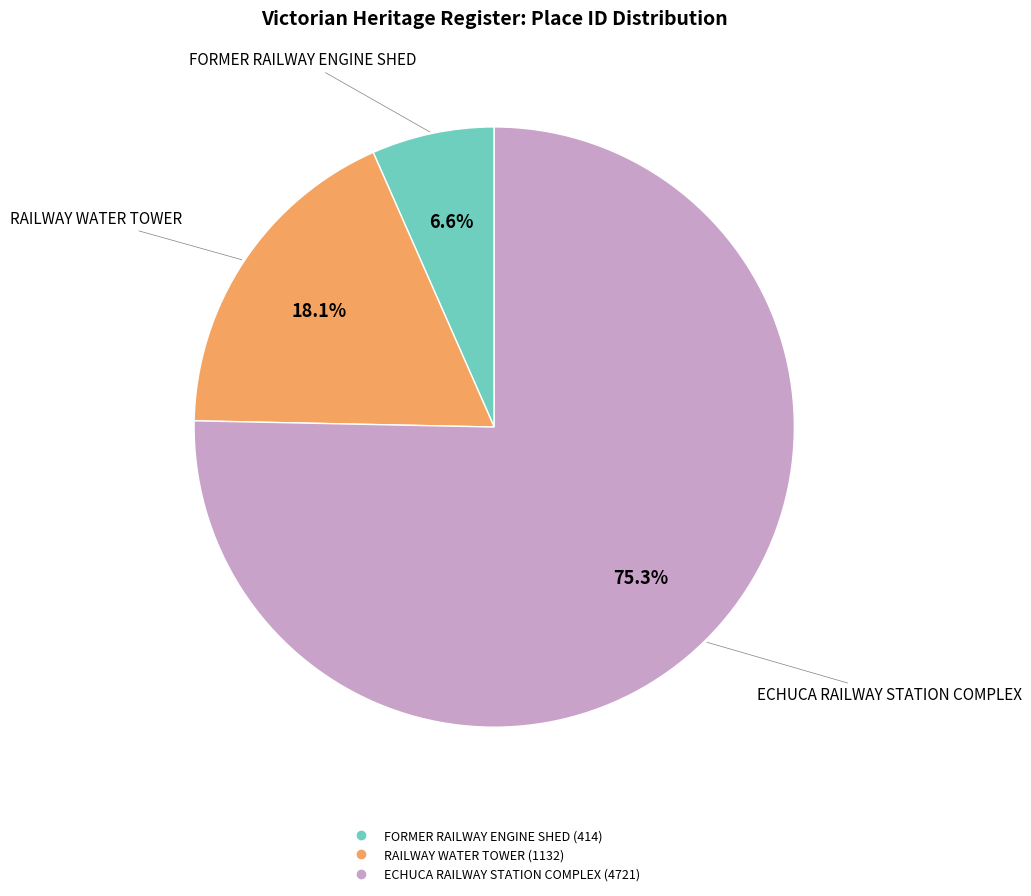

True or false: RAILWAY WATER TOWER accounts for 8% of the total.

False